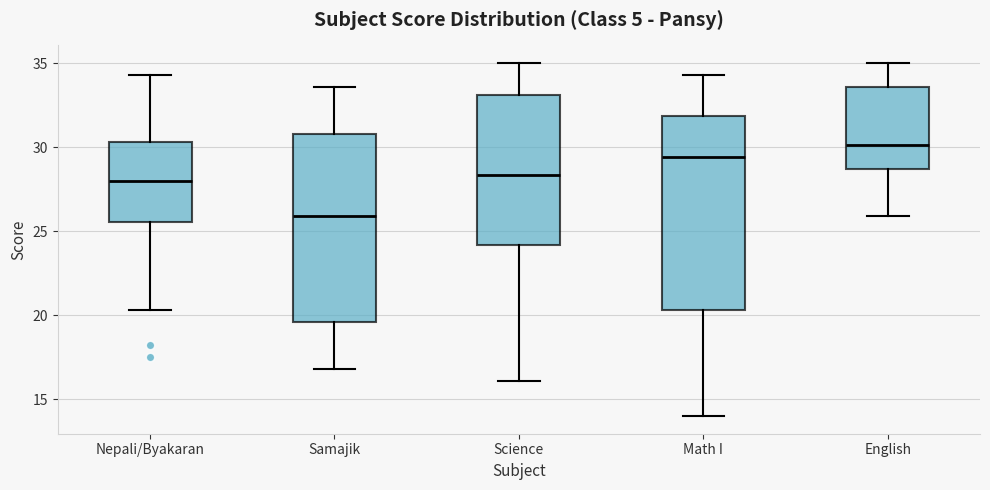

Reading left to right, transcribe this box plot: for each box, give where its median line is, the range the box spans, and where its two whiskers end, as read against the y-axis. The values are not printed on the chart, so give them approximately, as read against the axis.

Nepali/Byakaran: median 28.0, box 25.5 to 30.5, whiskers 20.5 to 34.5
Samajik: median 26.0, box 19.5 to 31.0, whiskers 17.0 to 33.5
Science: median 28.5, box 24.0 to 33.0, whiskers 16.0 to 35.0
Math I: median 29.5, box 20.5 to 32.0, whiskers 14.0 to 34.5
English: median 30.0, box 28.5 to 33.5, whiskers 26.0 to 35.0